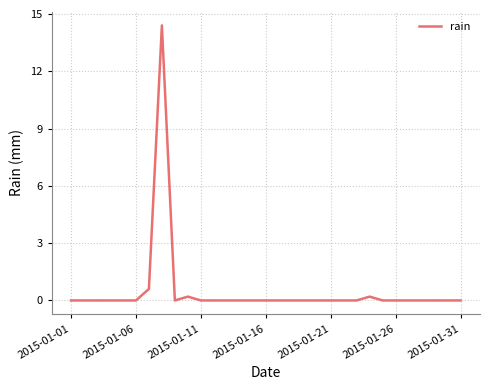

What is the greatest value displayed?

14.4